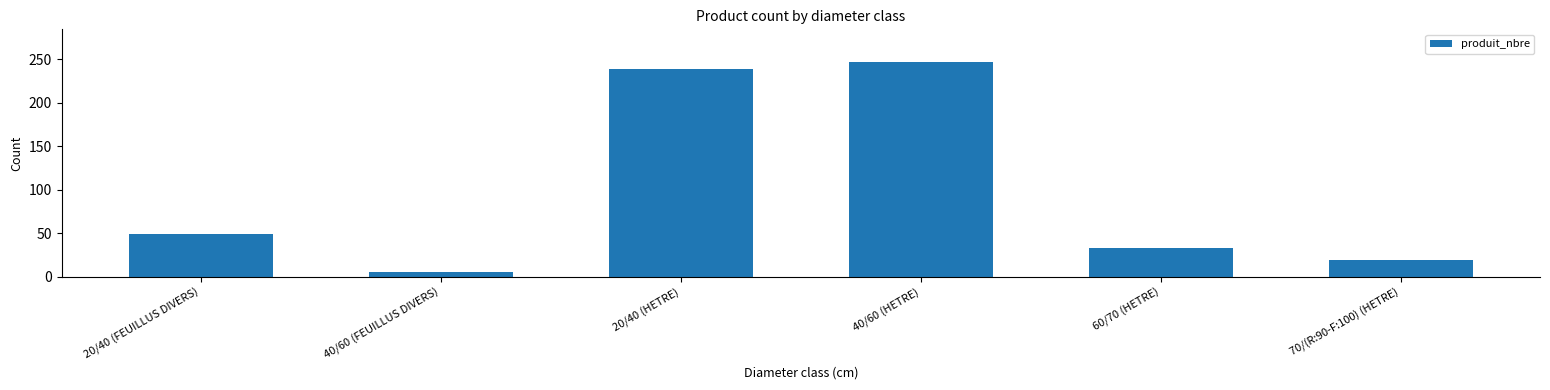

What is the change in value from 20/40 (HETRE) to 70/(R:90-F:100) (HETRE)?

-219